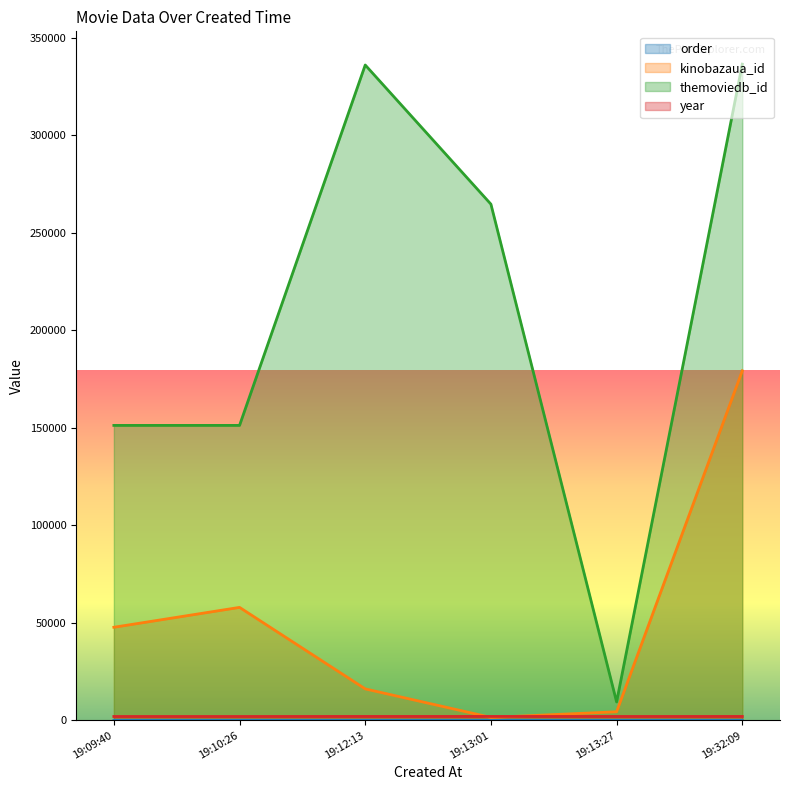

What is the value of the order point at the 1st from the left?

1